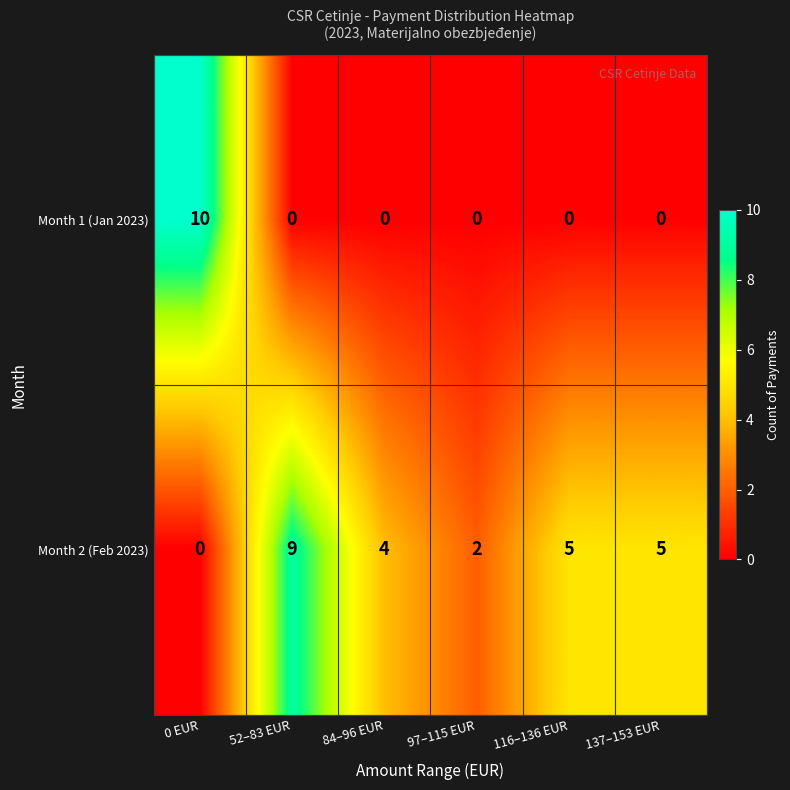

The Month 1 (Jan 2023) series shows 10 at 0 EUR. True or false?

True